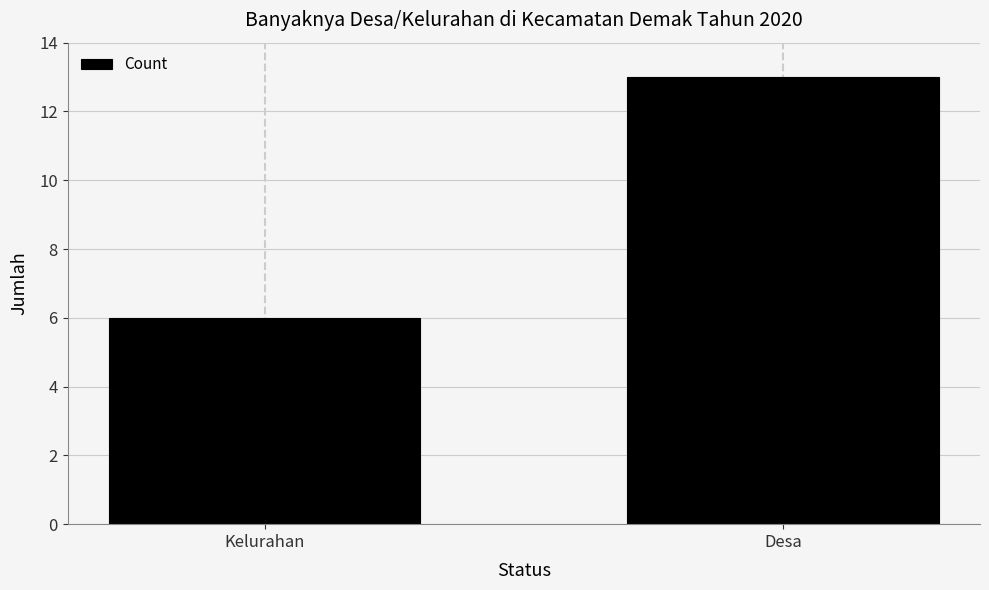

Reading right to left, transcribe all the data shown in this chart.

Desa=13	Kelurahan=6